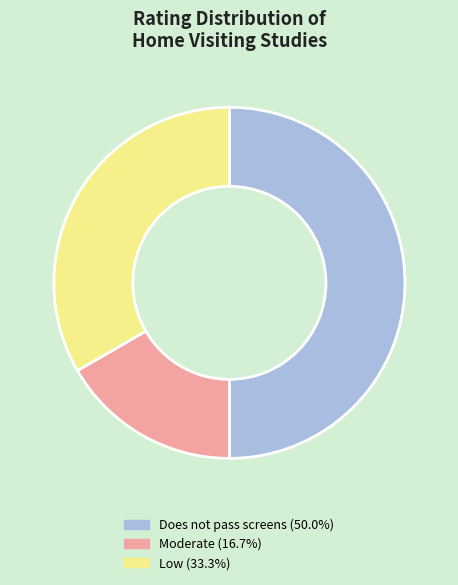

What is the smallest slice in the pie chart?

Moderate